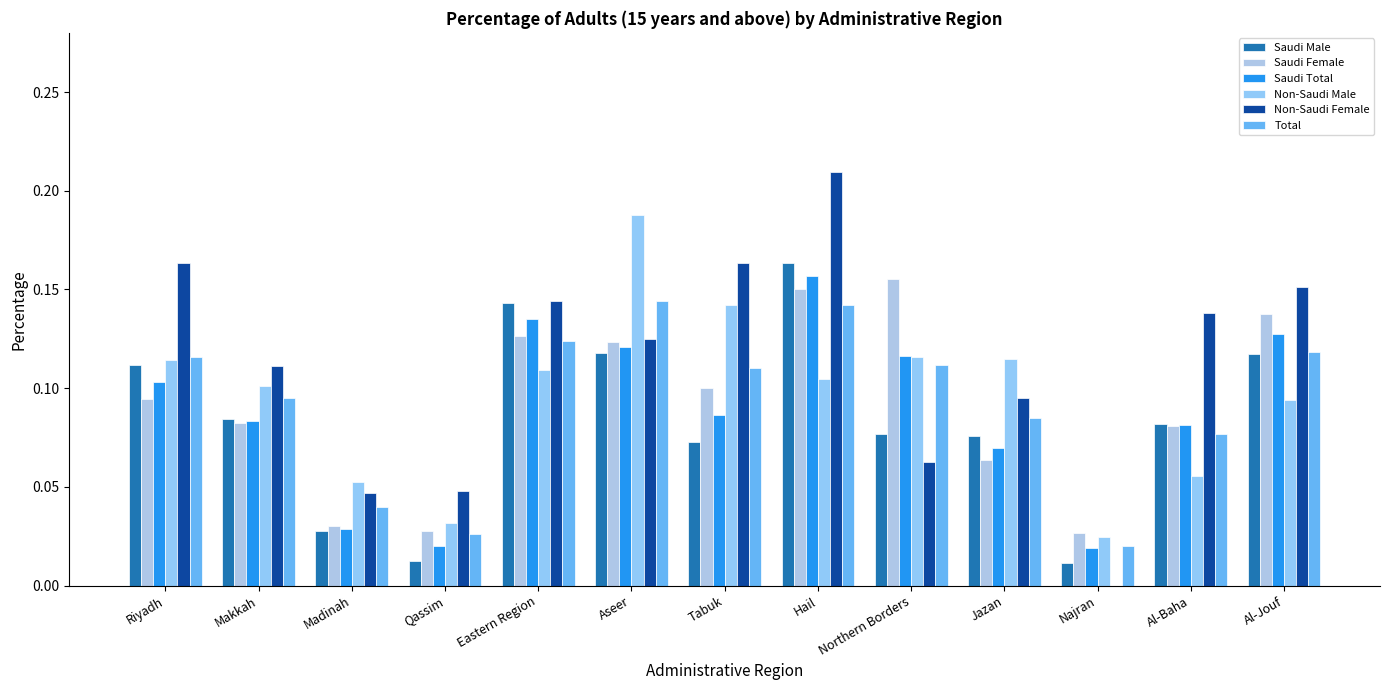

Between Northern Borders and Najran, which series saw the biggest shift?

Saudi Female